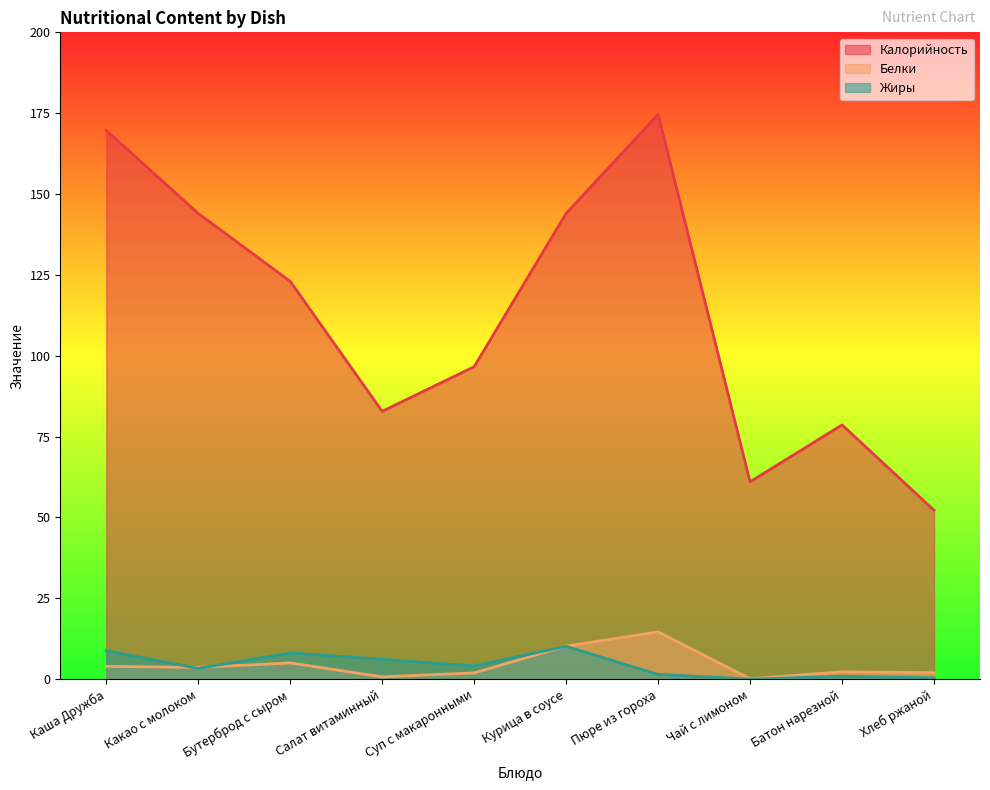

Reading left to right, extract all data points from this chart.

Калорийность: 169.7	144.0	123.0	82.8	96.6	144.0	174.6	61.0	78.6	52.2
Белки: 3.9	3.6	5.0	0.7	1.9	10.2	14.6	0.1	2.2	2.0
Жиры: 8.7	3.3	8.1	6.1	4.1	10.1	1.4	0.0	0.9	0.4